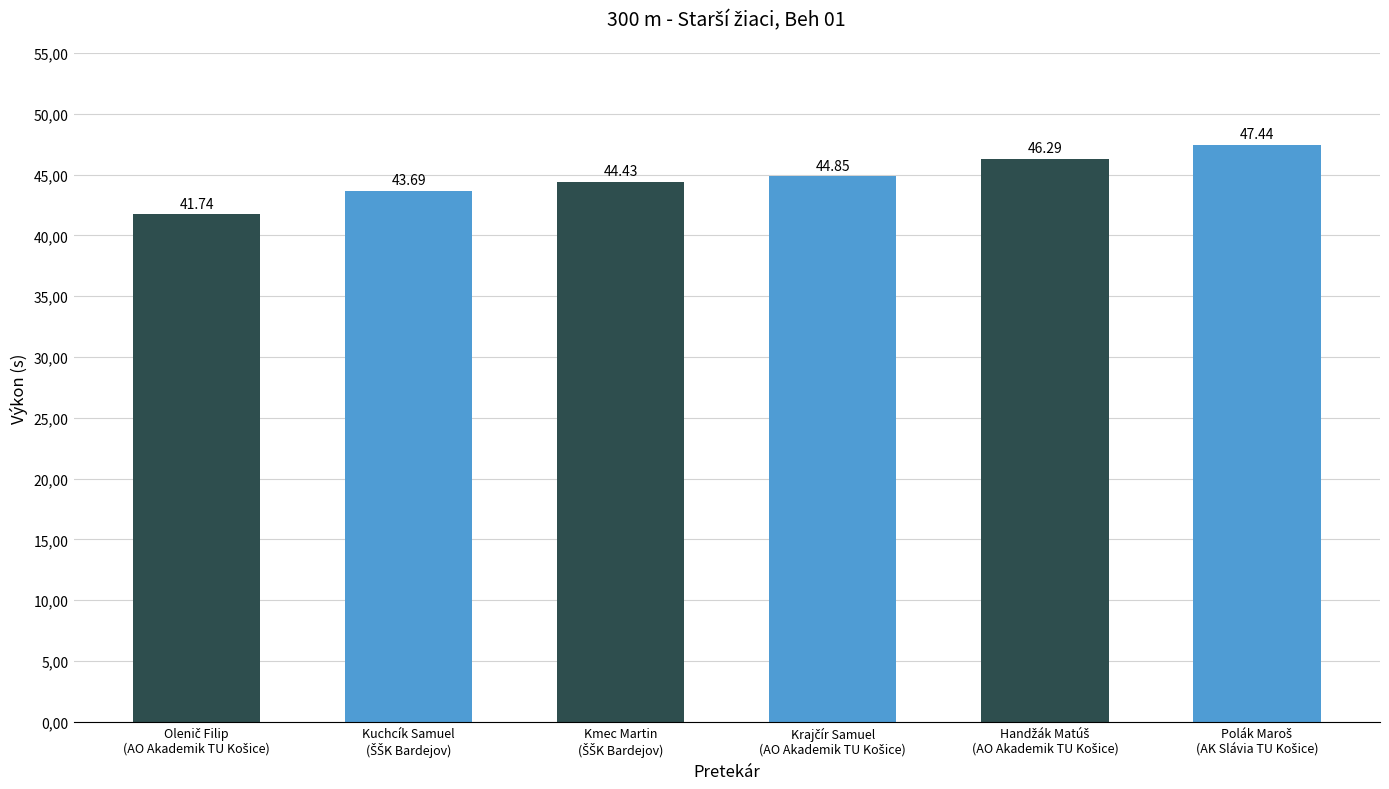

Are the bars horizontal?

No